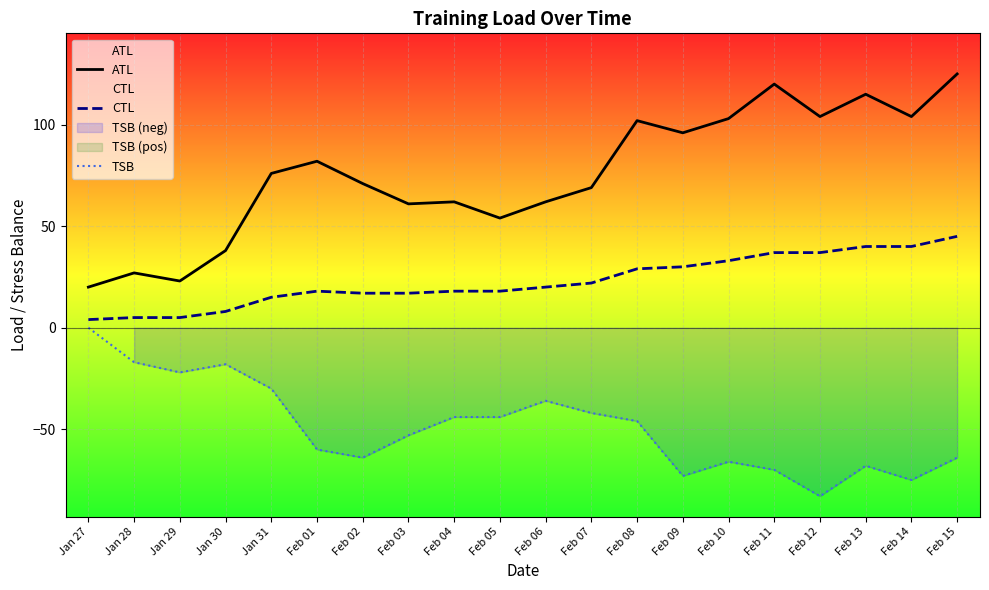

Count the number of categories in the chart.

20